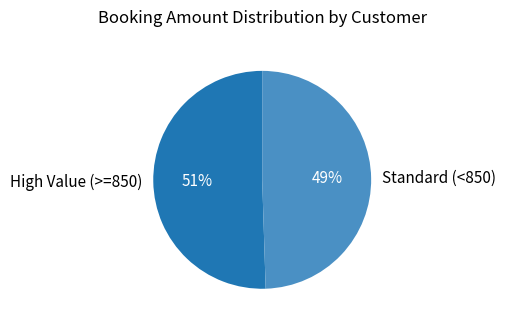

What percentage is the Standard (<850) slice, to the nearest percent?

49%